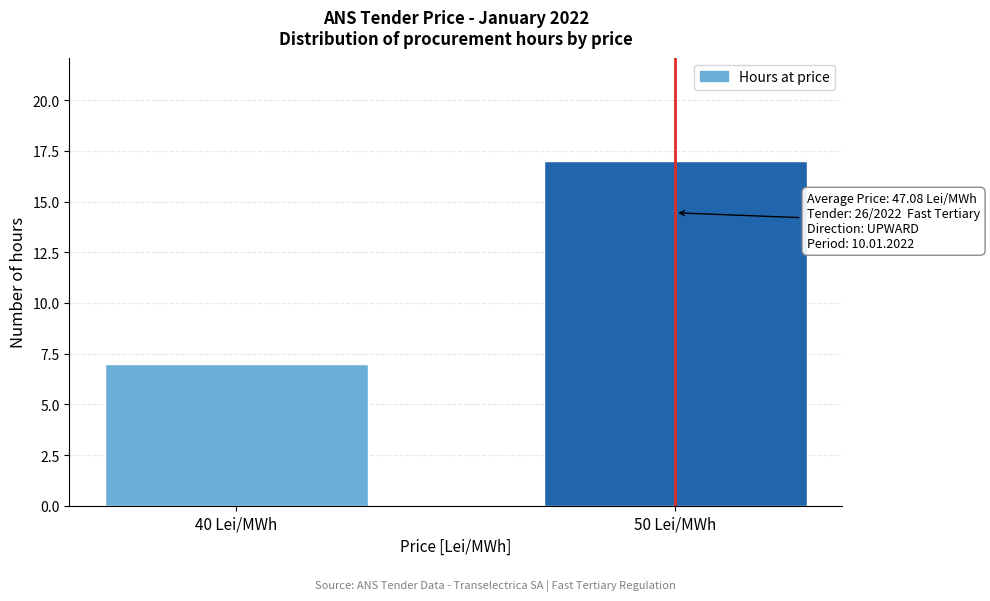

Reading left to right, extract all data points from this chart.

40 Lei/MWh=7	50 Lei/MWh=17